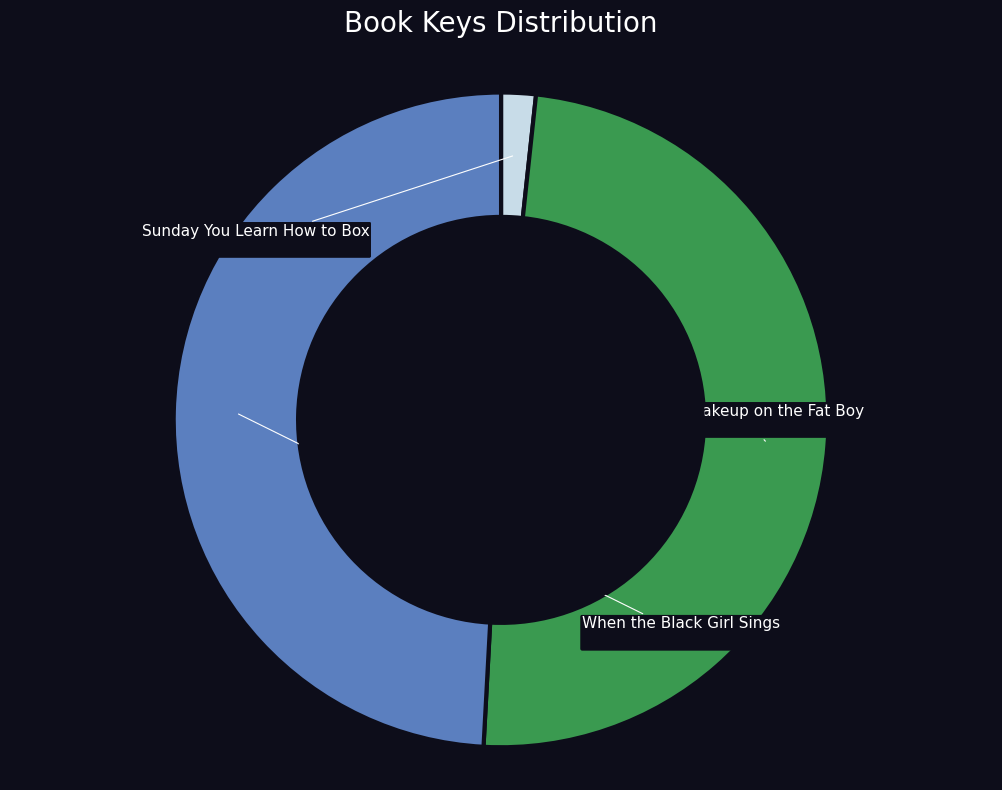

To the nearest percent, what is the difference between the largest and smallest slice percentages?

47%